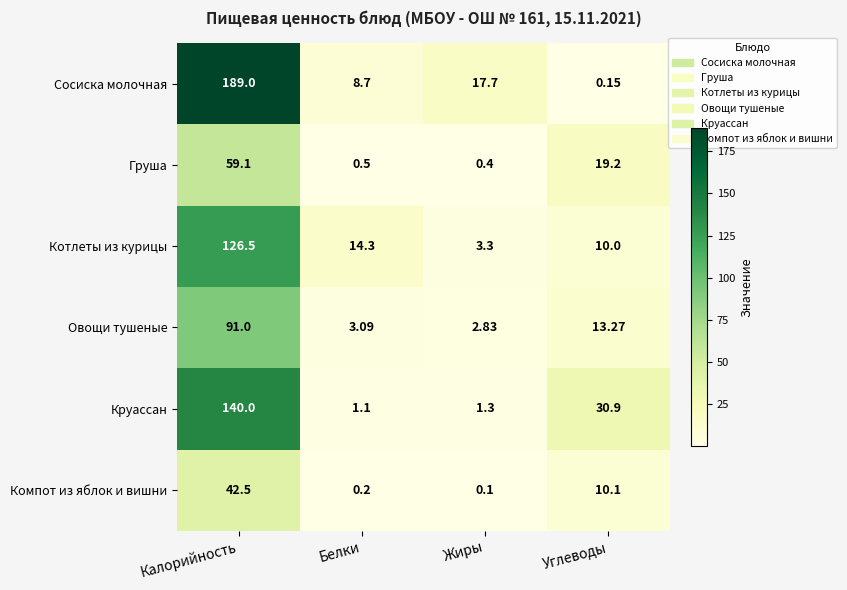

Which category has the highest value in the Овощи тушеные series?

Калорийность